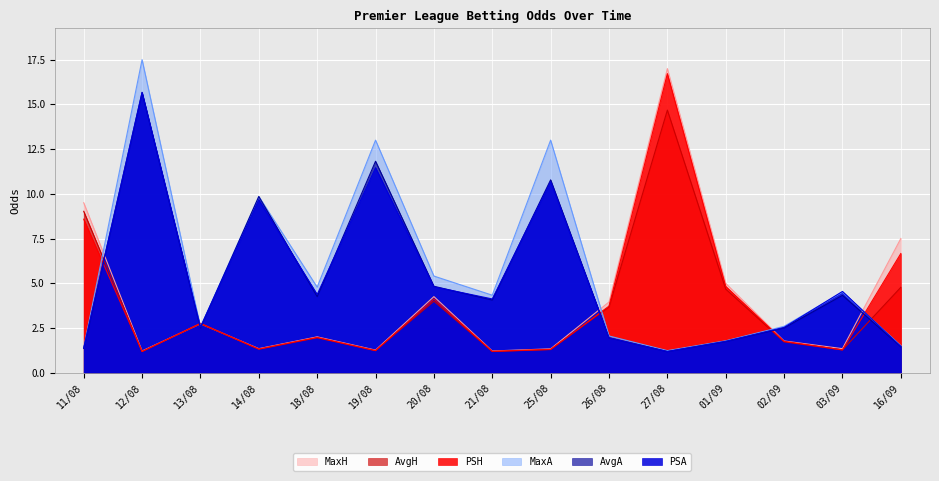

At which category does MaxH reach its first local valley?

12/08